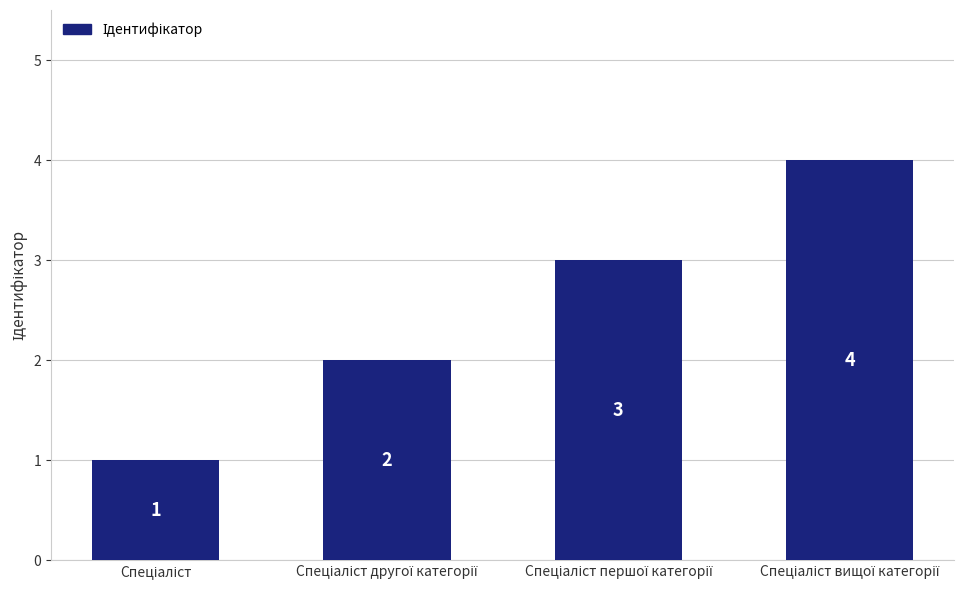

What is the minimum value shown in the chart?

1